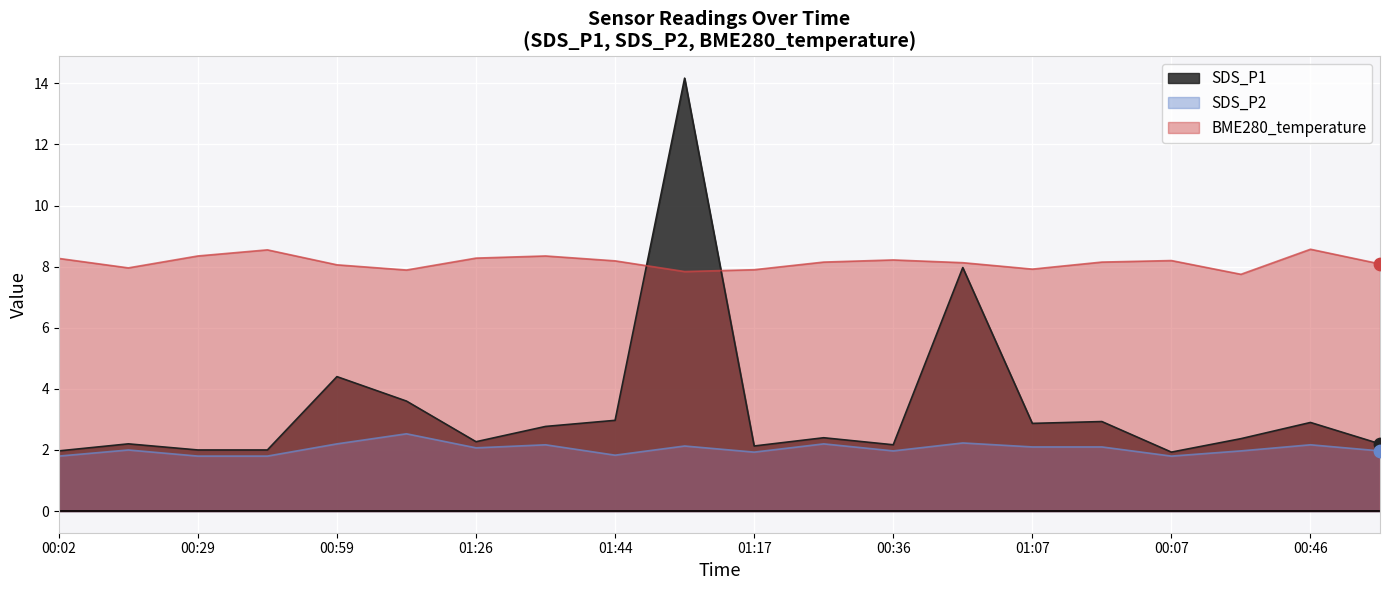

Which series contains the lowest Y value?

SDS_P2